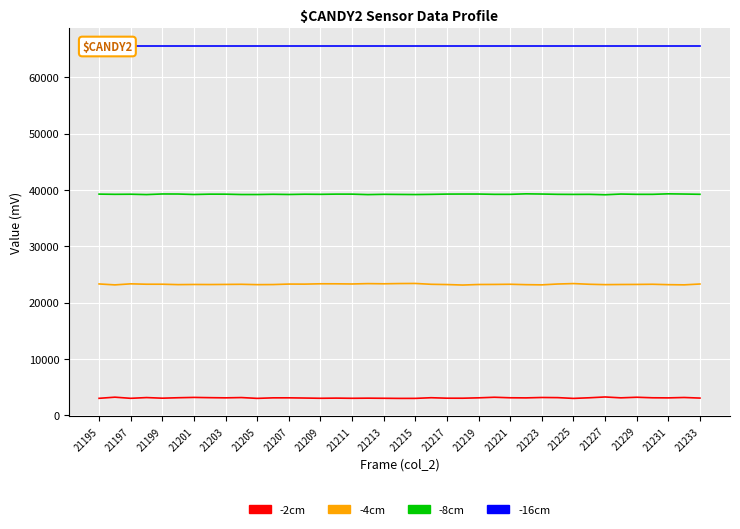

What is the average value of the -16cm series?

65535